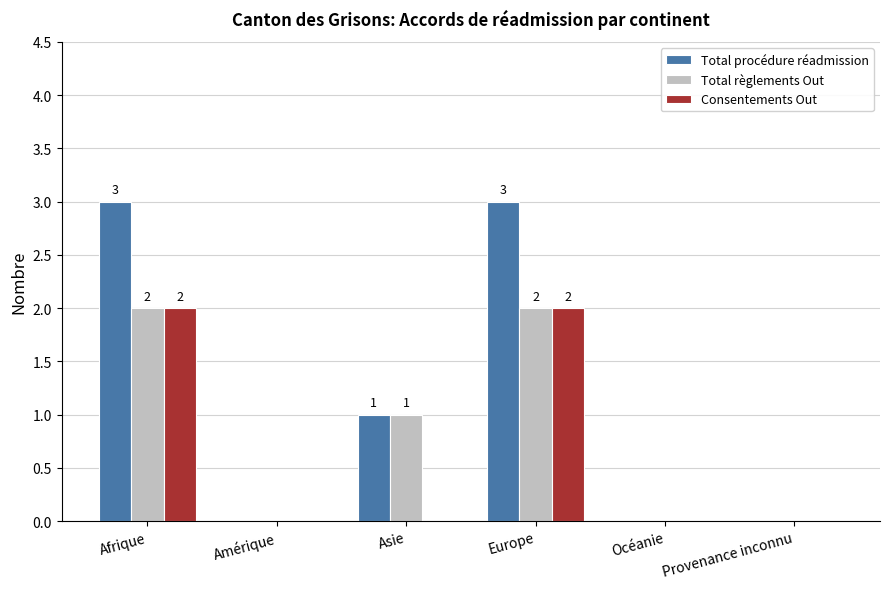

Does the chart contain stacked bars?

No